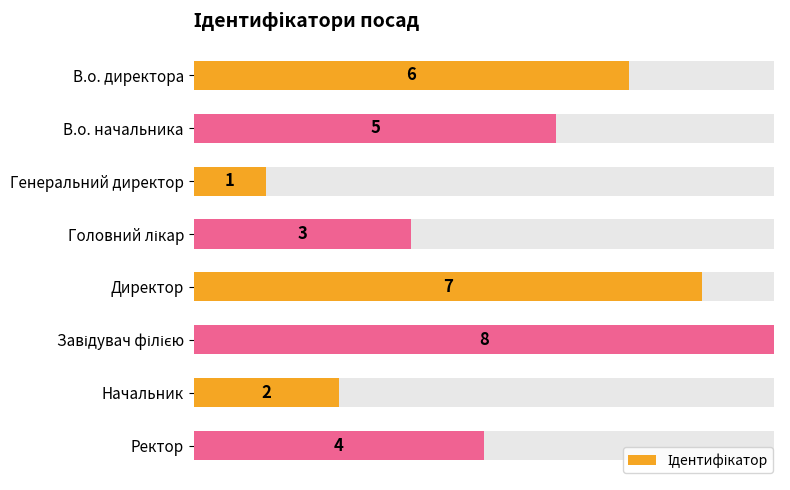

What is the difference between the maximum and minimum values?

7